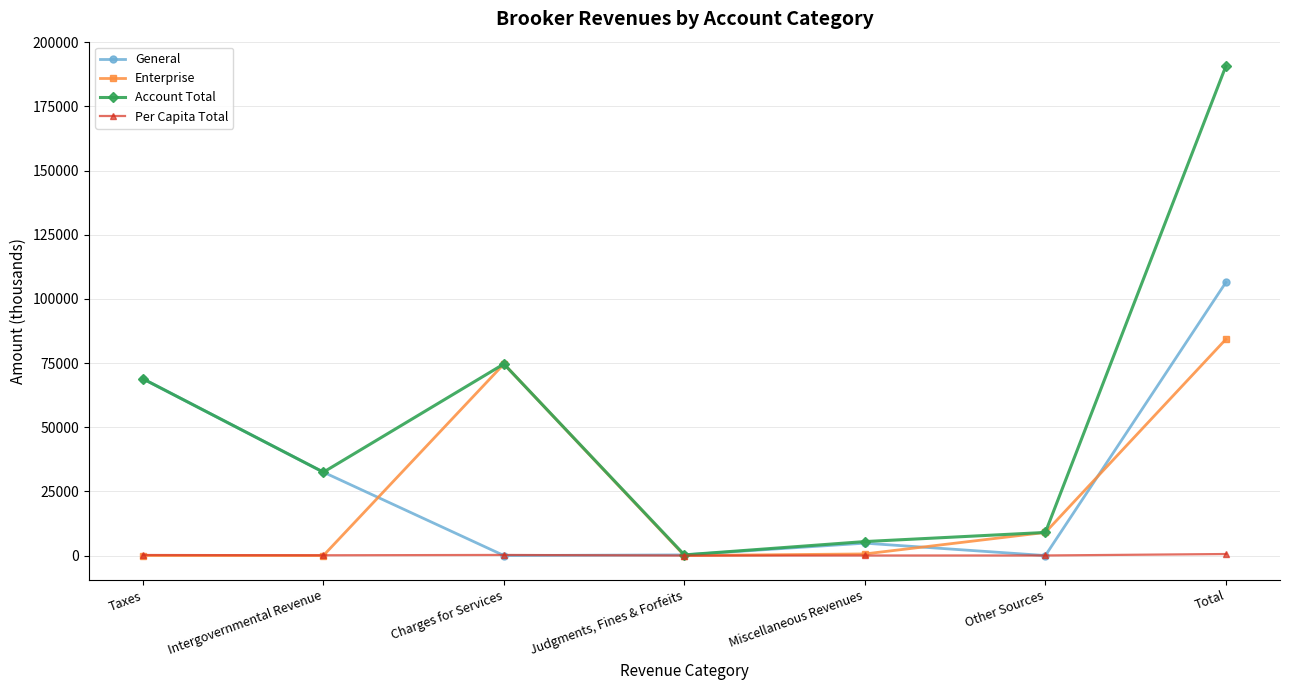

Which series changed the most between Taxes and Miscellaneous Revenues?

General